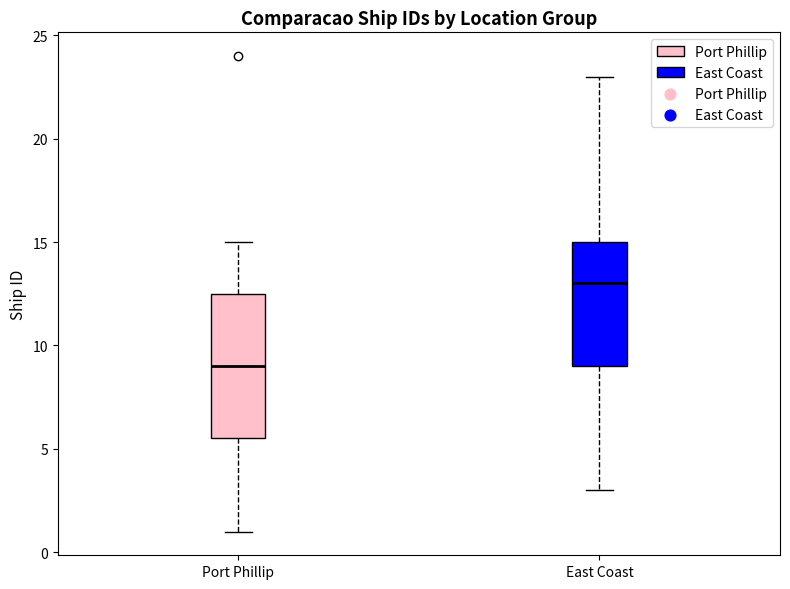

Which box has the lowest median line?

Port Phillip